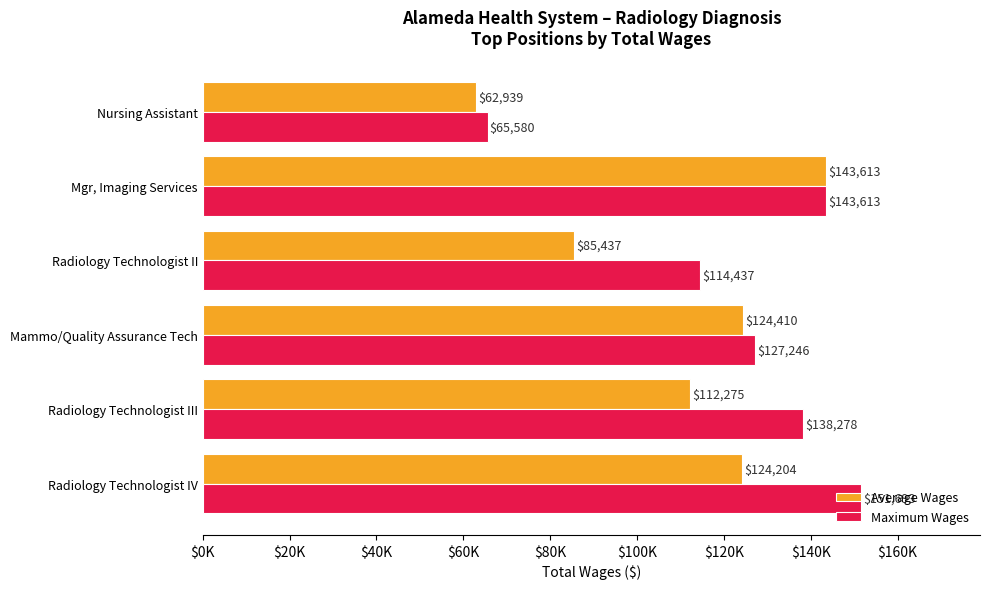

What are all the series names shown in the legend?

Average Wages, Maximum Wages